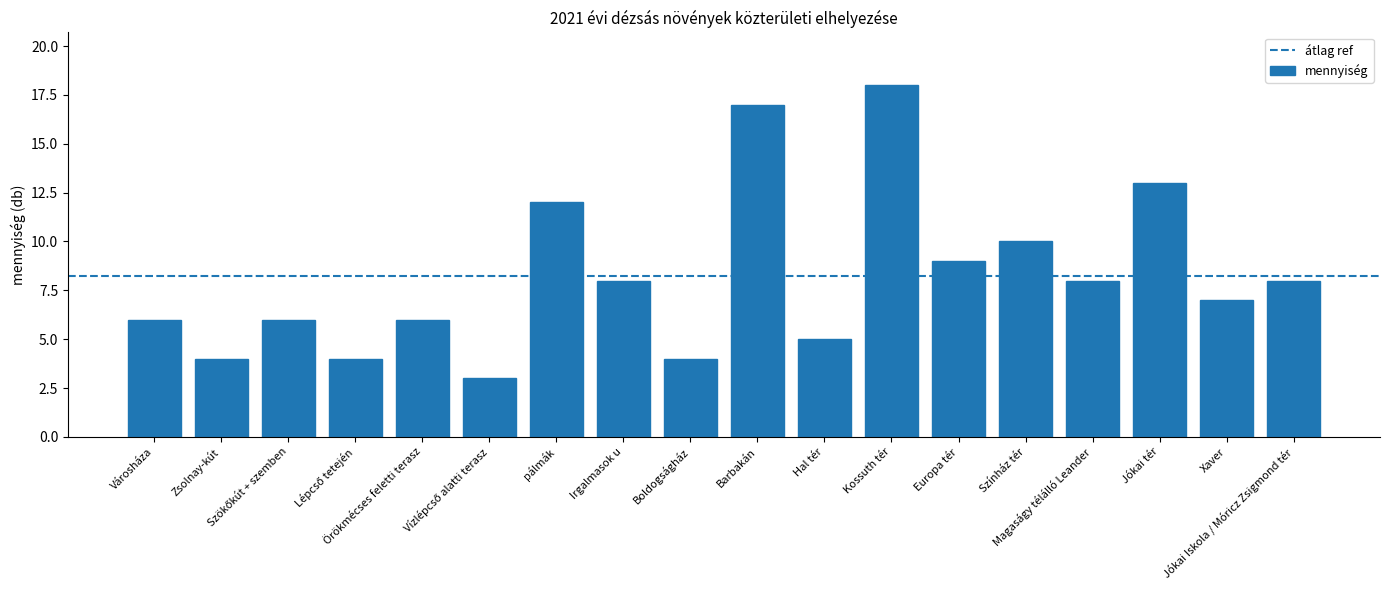

What is the difference between the maximum and minimum values?

15